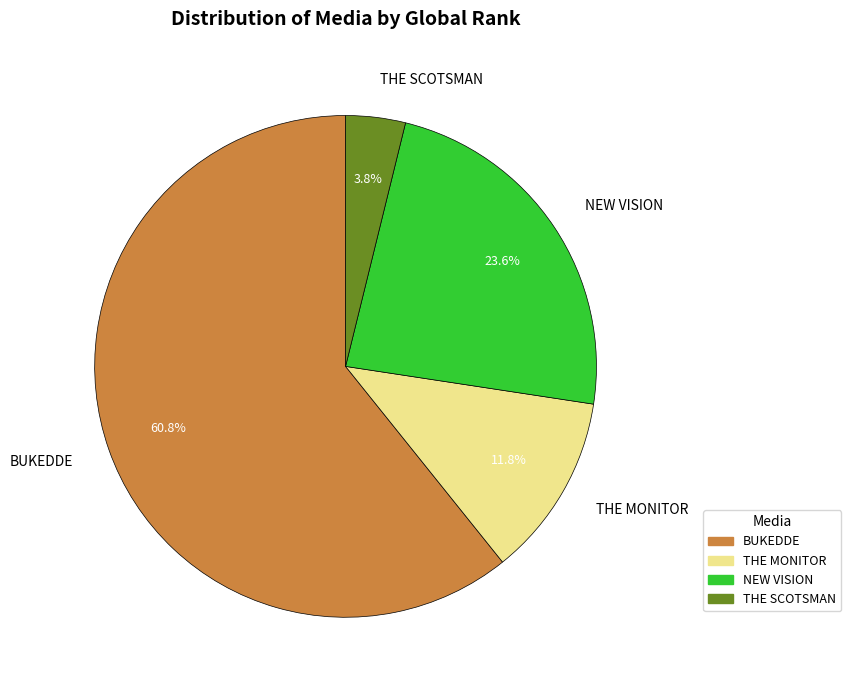

What percentage is the THE MONITOR slice, to the nearest percent?

12%